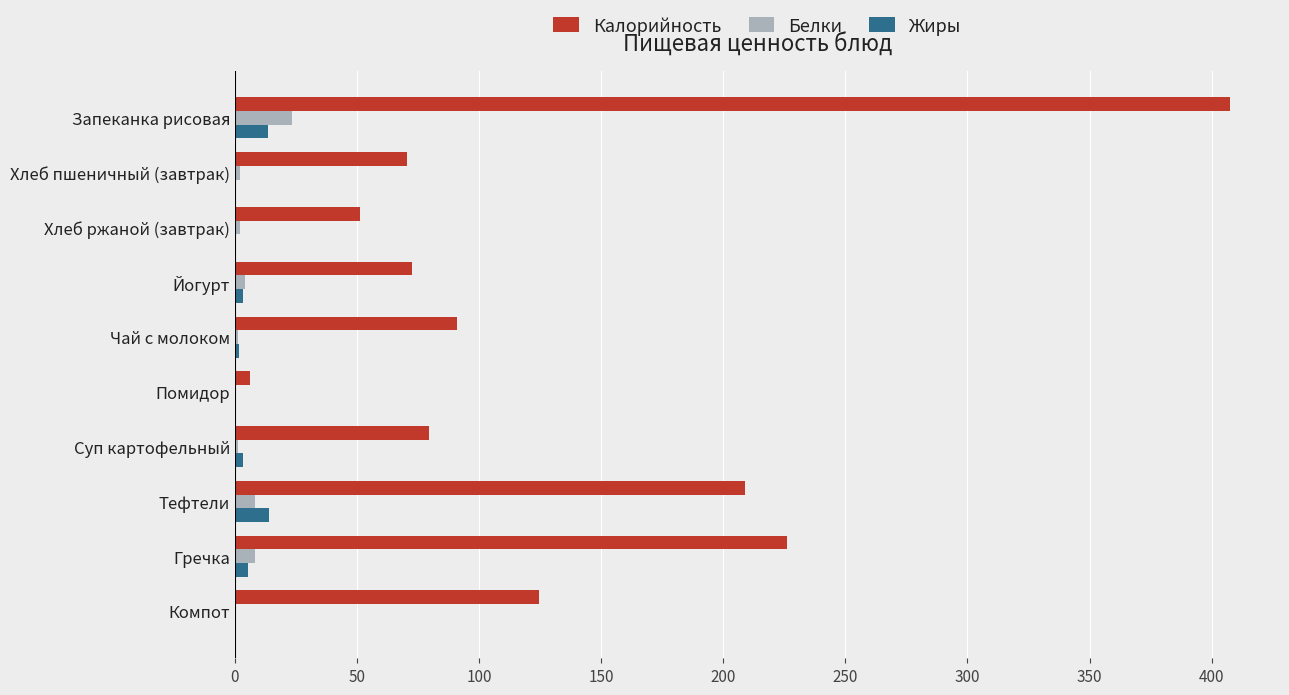

What is the sum of all Калорийность values?

1337.9